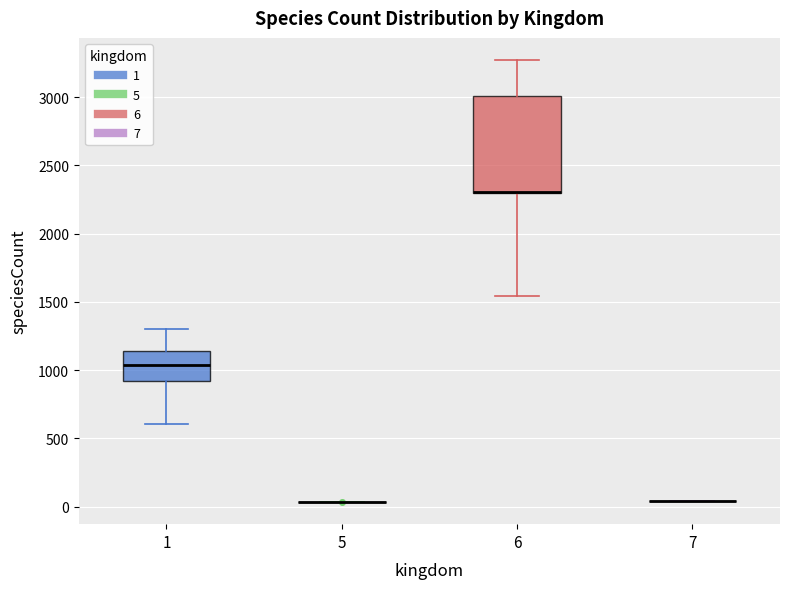

Where is the lower edge of the box at x = 1 on the y-axis? The values are not printed on the chart, so give them approximately, as read against the axis.

900